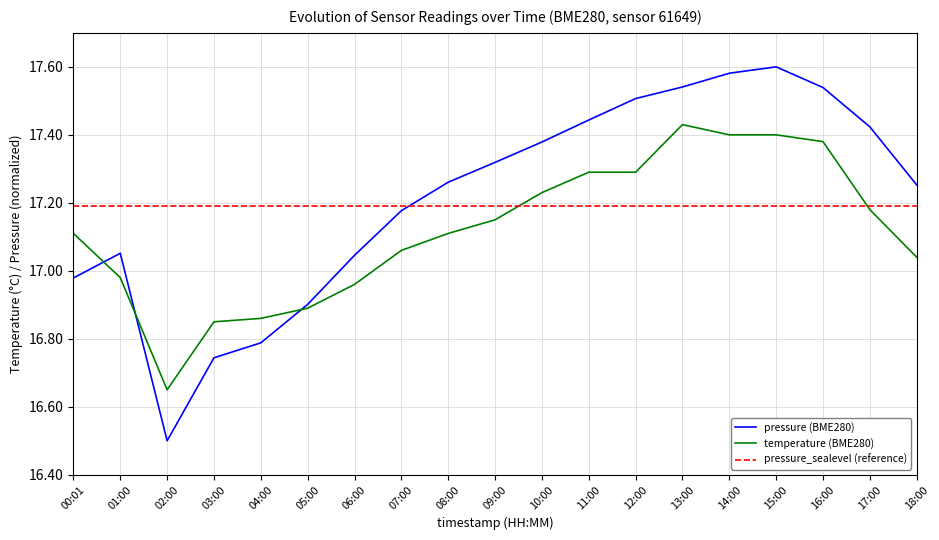

Reading left to right, extract all data points from this chart.

pressure: 17.0	17.1	16.5	16.7	16.8	16.9	17.0	17.2	17.3	17.3	17.4	17.4	17.5	17.5	17.6	17.6	17.5	17.4	17.3
temperature: 17.1	17.0	16.6	16.9	16.9	16.9	17.0	17.1	17.1	17.1	17.2	17.3	17.3	17.4	17.4	17.4	17.4	17.2	17.0